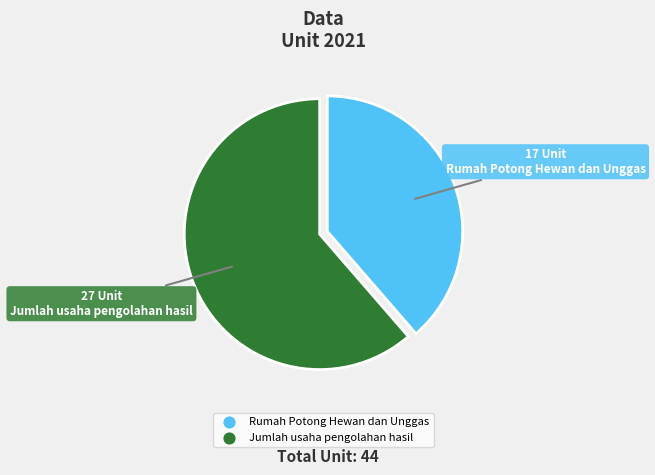

Between Rumah Potong Hewan dan Unggas and Jumlah usaha pengolahan hasil, which is larger?

Jumlah usaha pengolahan hasil